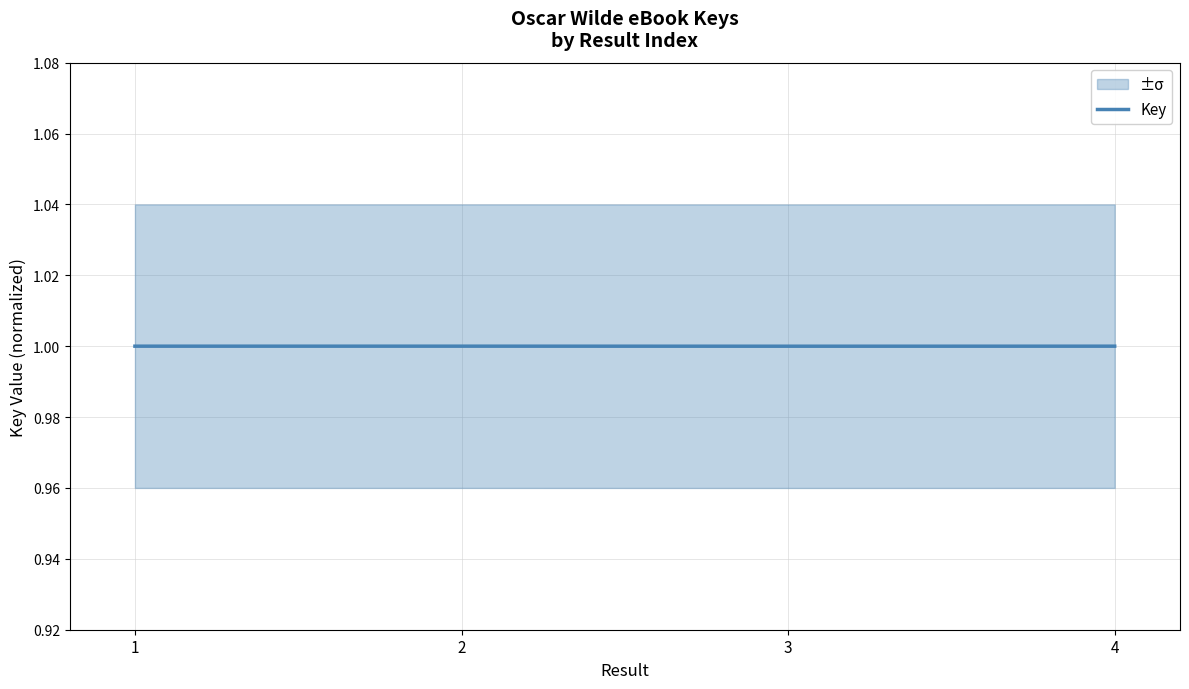

Is this an area chart (filled region under the line)?

No